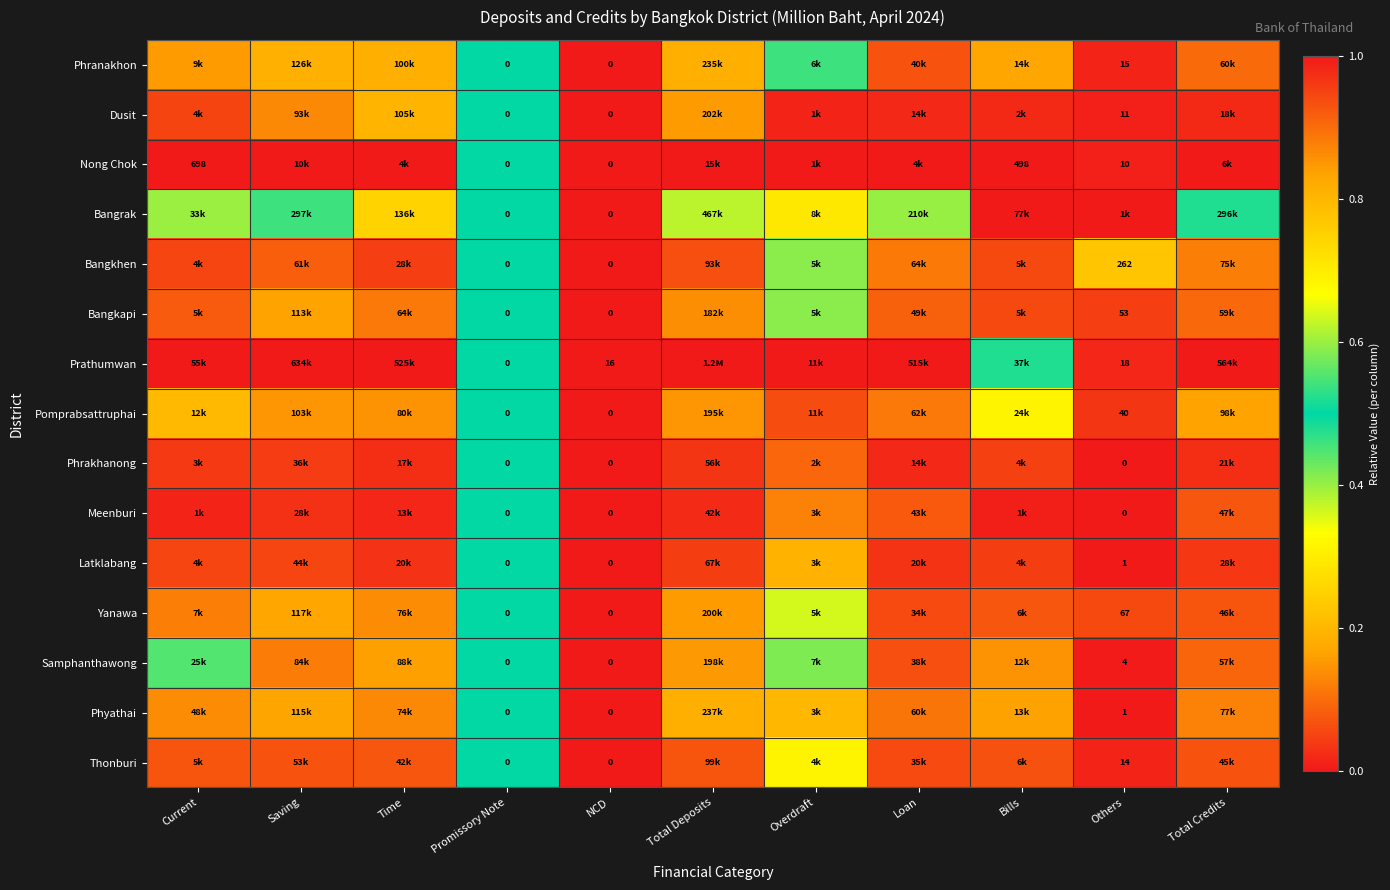

The value of Meenburi at Promissory Note is 0.5. True or false?

True